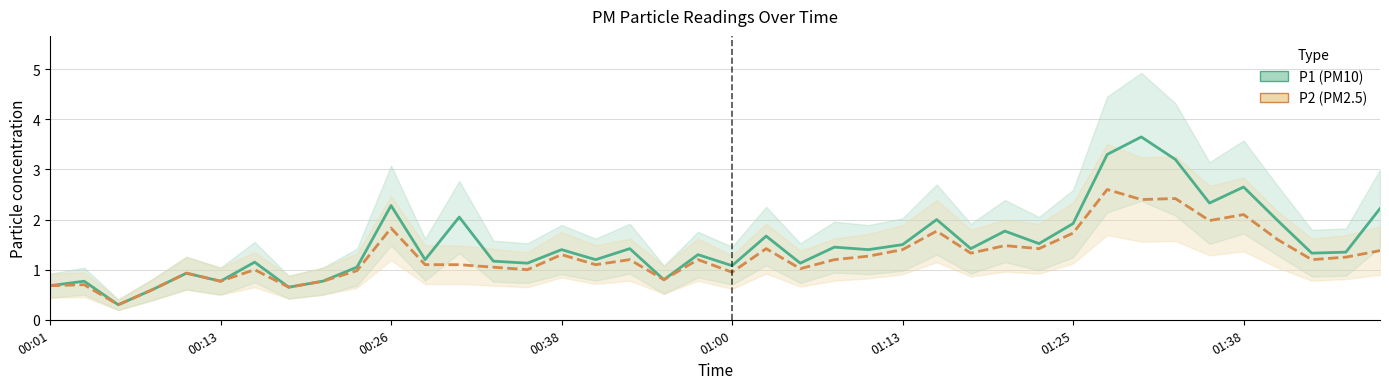

True or false: P1 and P2 cross at least once.

False